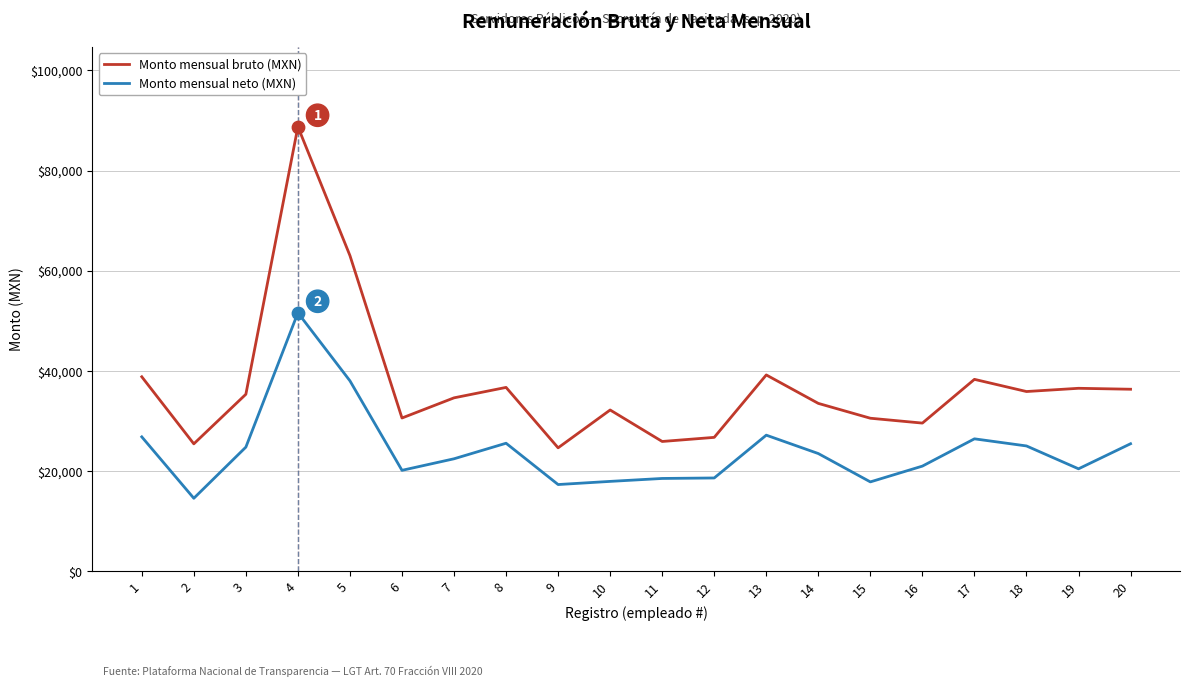

What is the difference between the highest and lowest values at 14?

10015.6